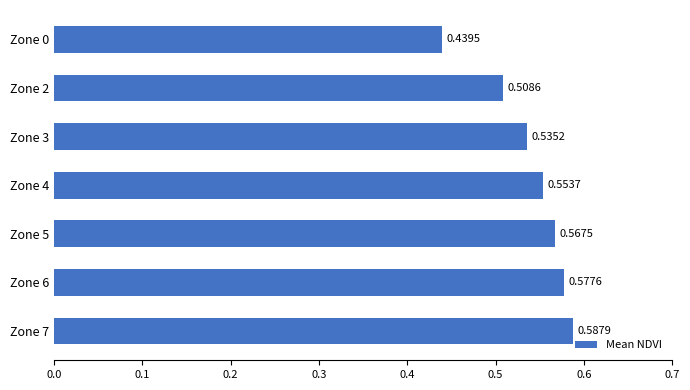

Between Zone 0 and Zone 4, which is larger?

Zone 4